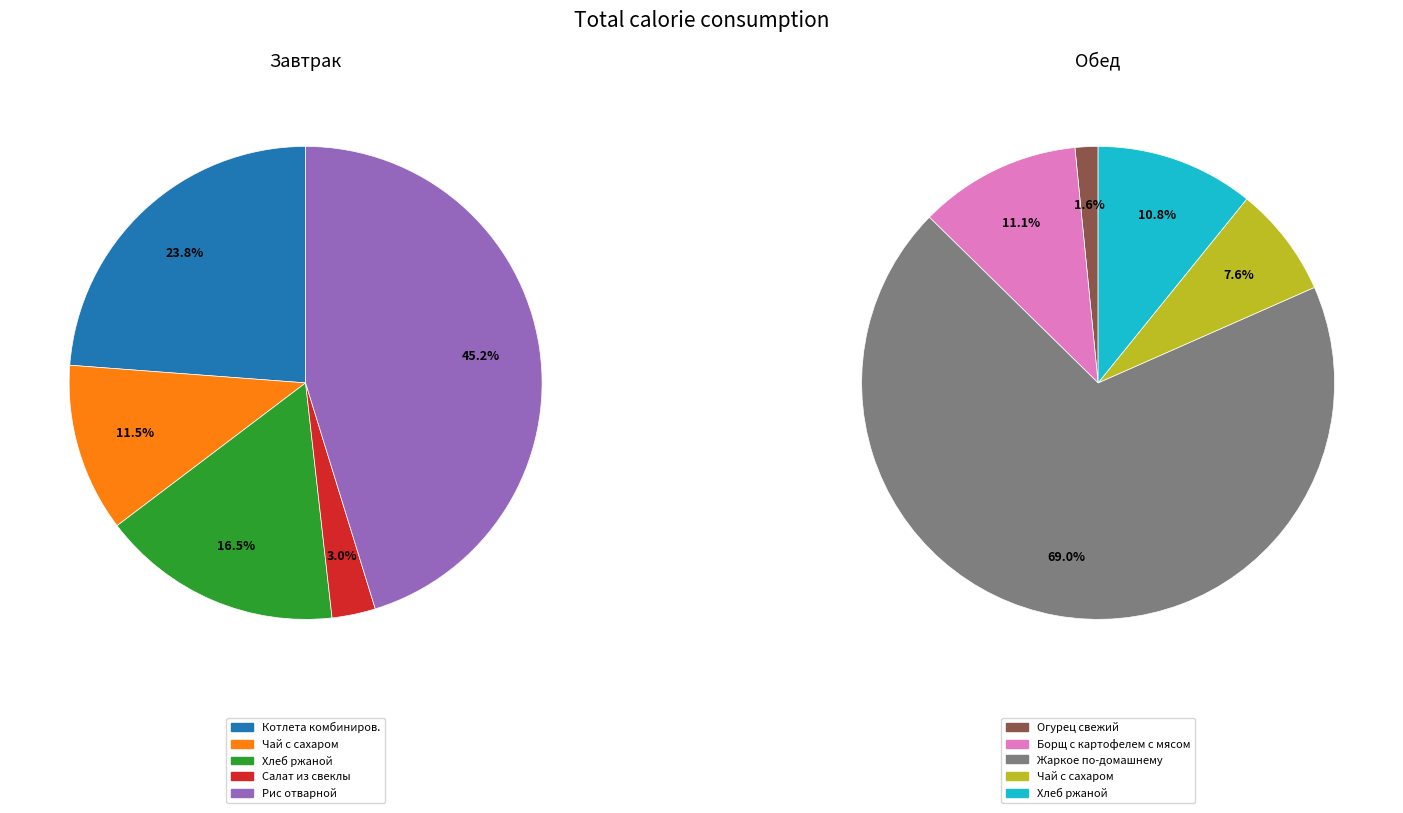

Does 0 represent more than half of the total?

No